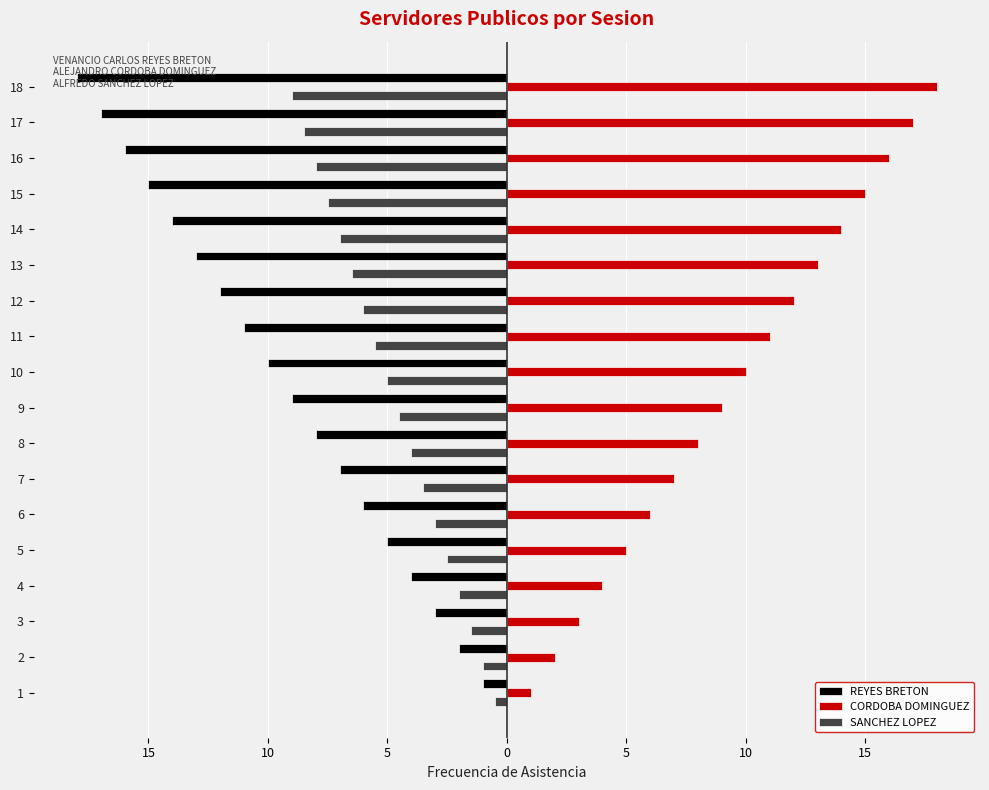

What are all the series names shown in the legend?

REYES BRETON, CORDOBA DOMINGUEZ, SANCHEZ LOPEZ